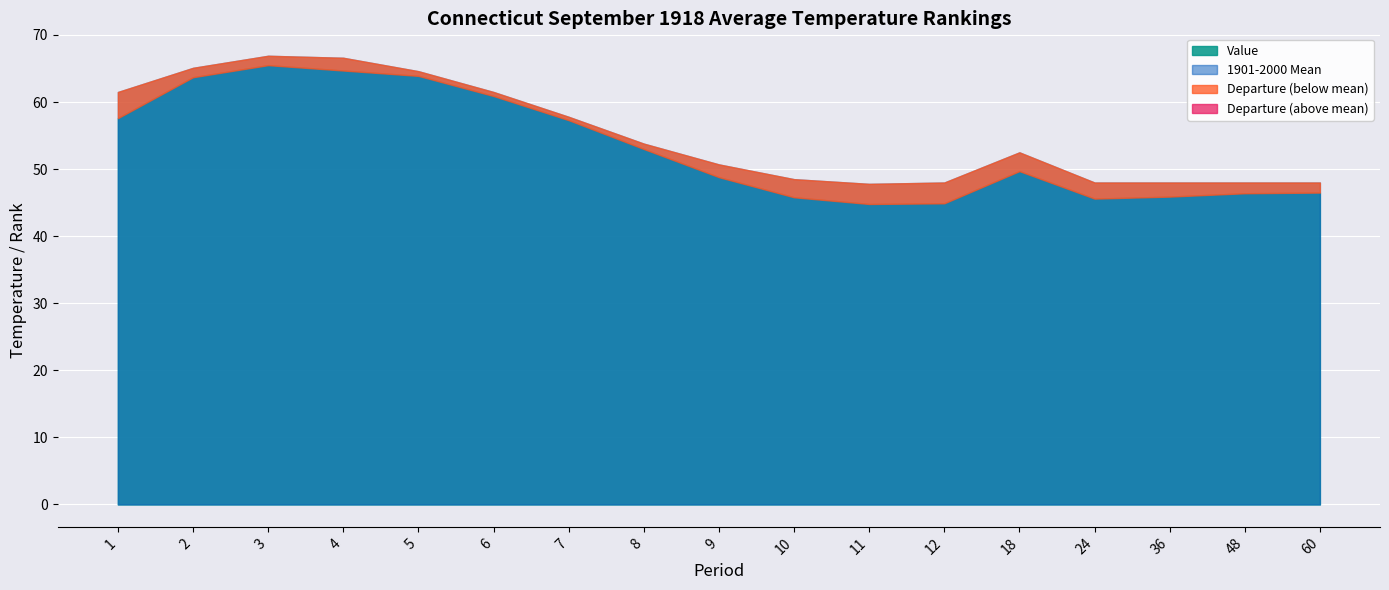

At which category is the sum across all series the highest?

3